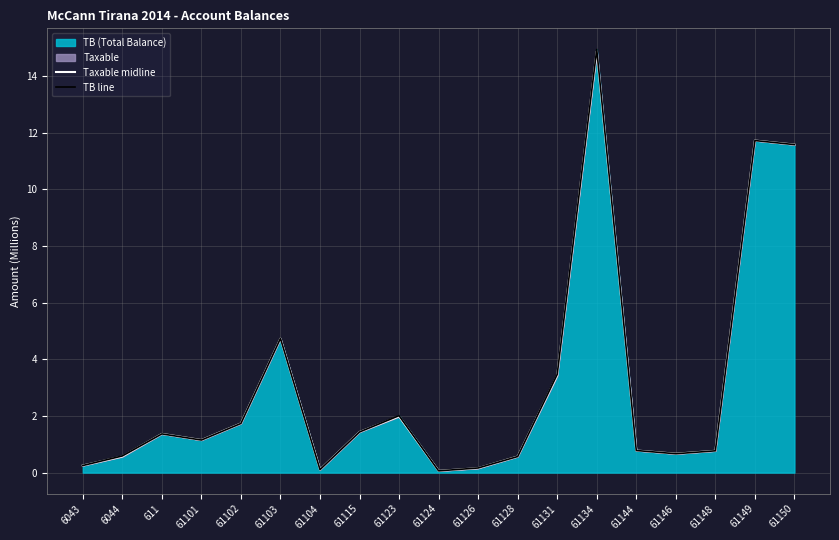

True or false: Taxable midline and TB line intersect in this chart.

False